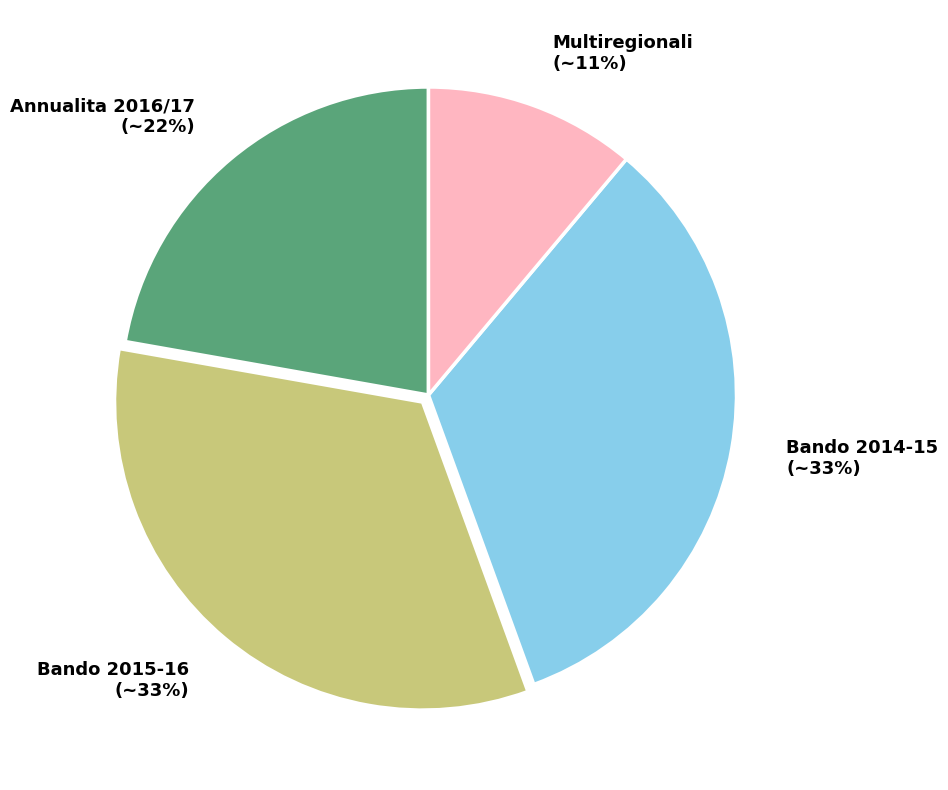

The Bando 2015-16 slice represents 27% of the pie. True or false?

False